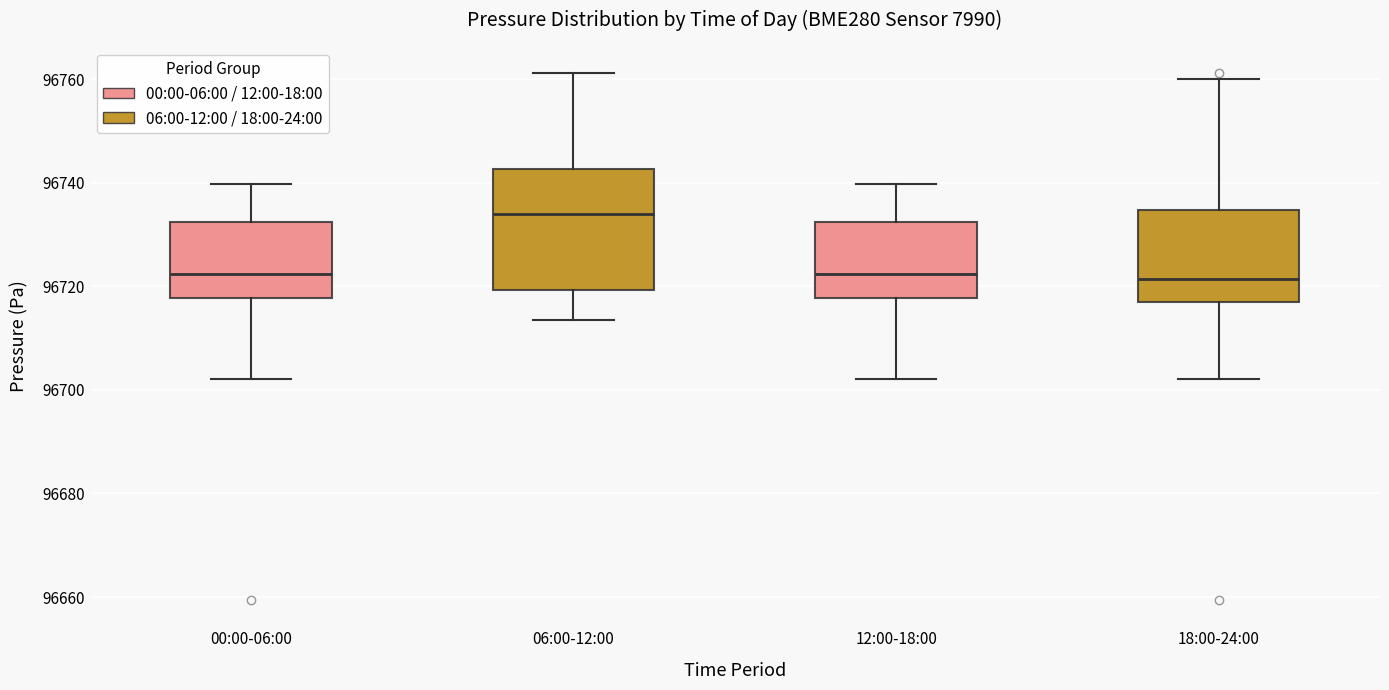

Comparing the boxes themselves (not the whiskers), which one is the tallest?

06:00-12:00